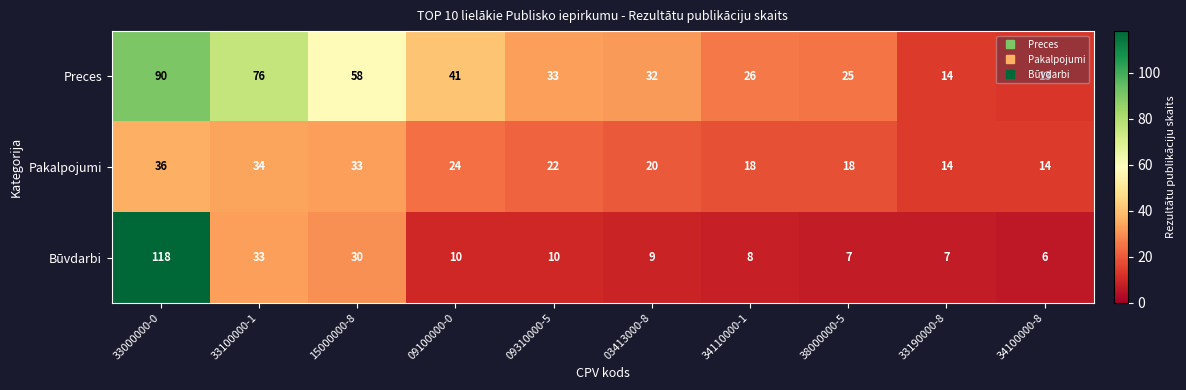

The Būvdarbi series shows 15 at 09310000-5. True or false?

False